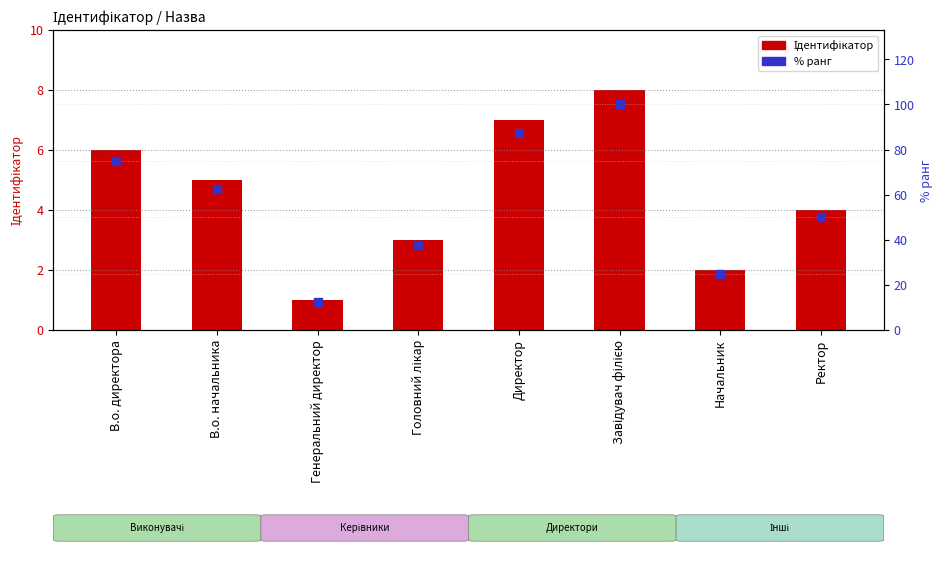

Is the value of Ідентифікатор at Директор greater than the value of % ранг at Завідувач філією?

No